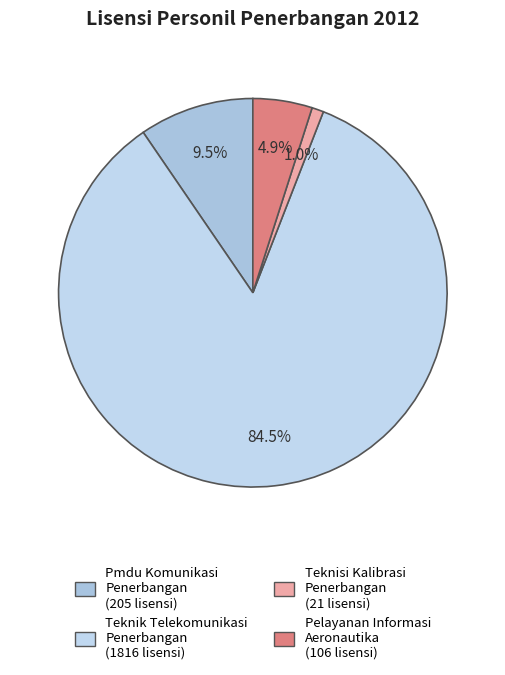

What is the majority slice?

Teknik Telekomunikasi Penerbangan